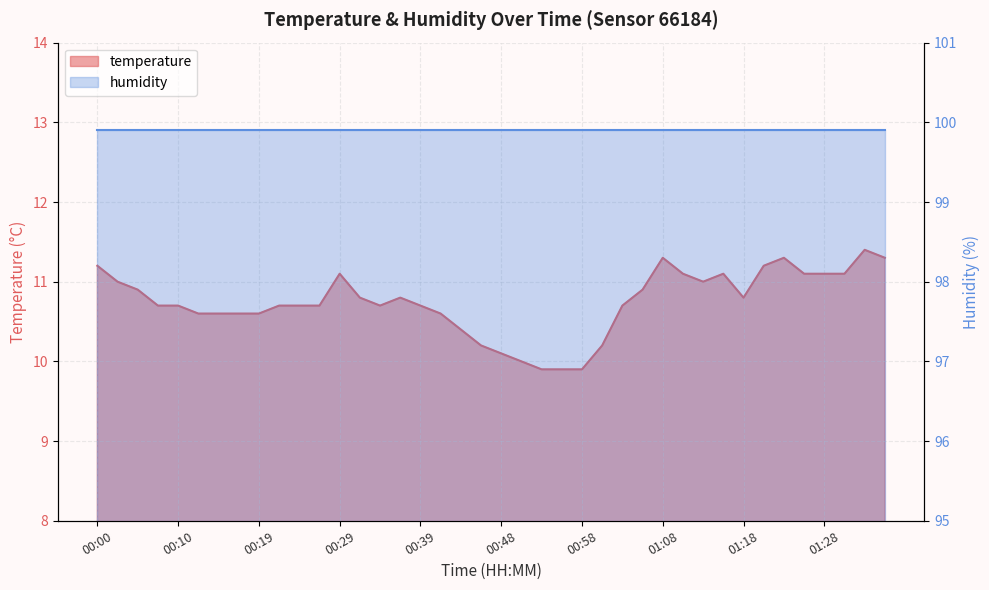

The chart shows a value of 11.2 at 01:20. True or false?

True